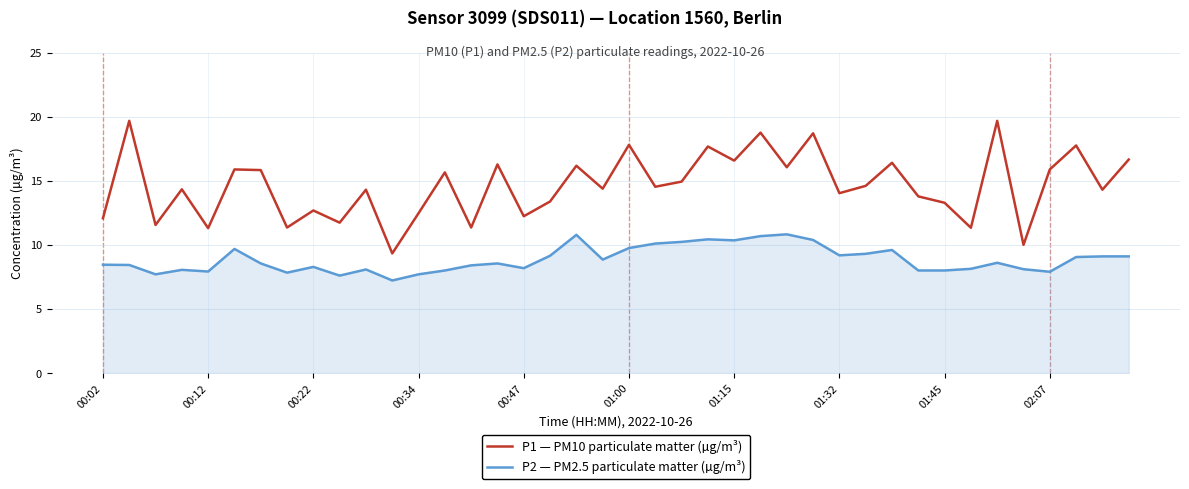

Which series has the largest total across all categories?

P1 — PM10 particulate matter (µg/m³)